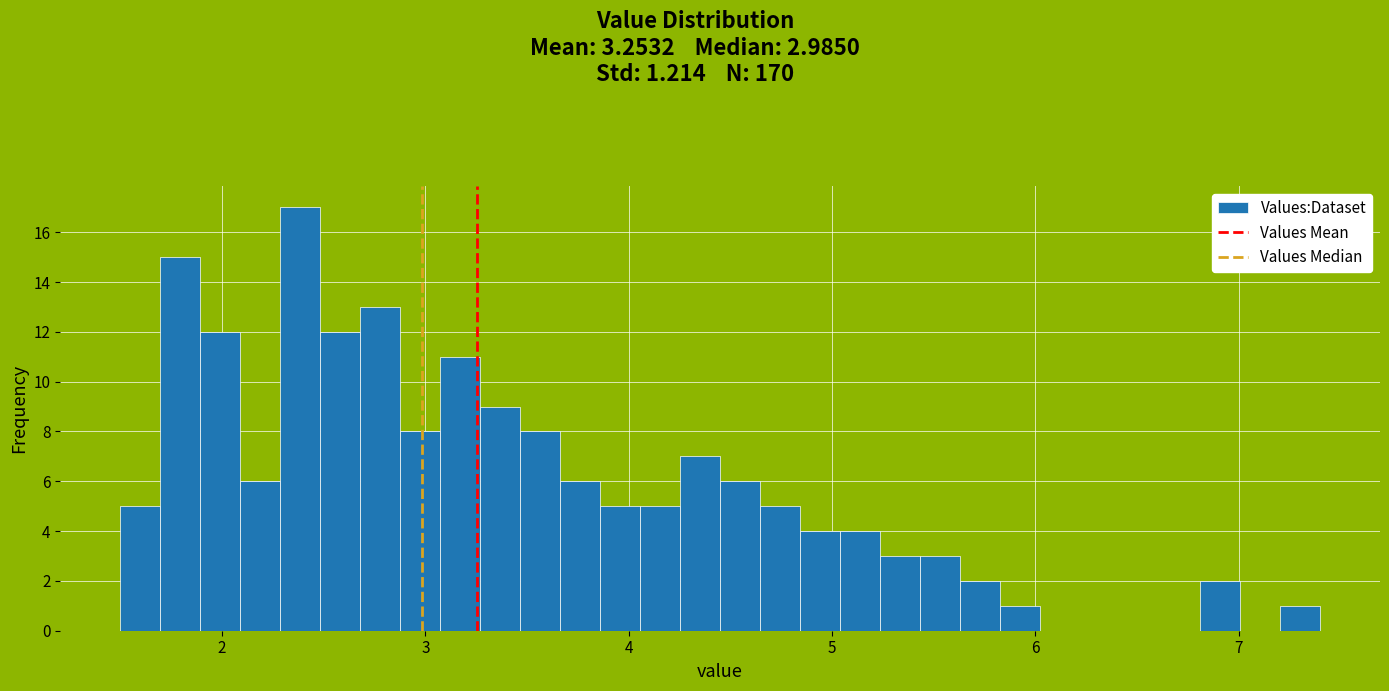

Read against the x-axis, roughly where is the centre of the tallest bar?

2.4